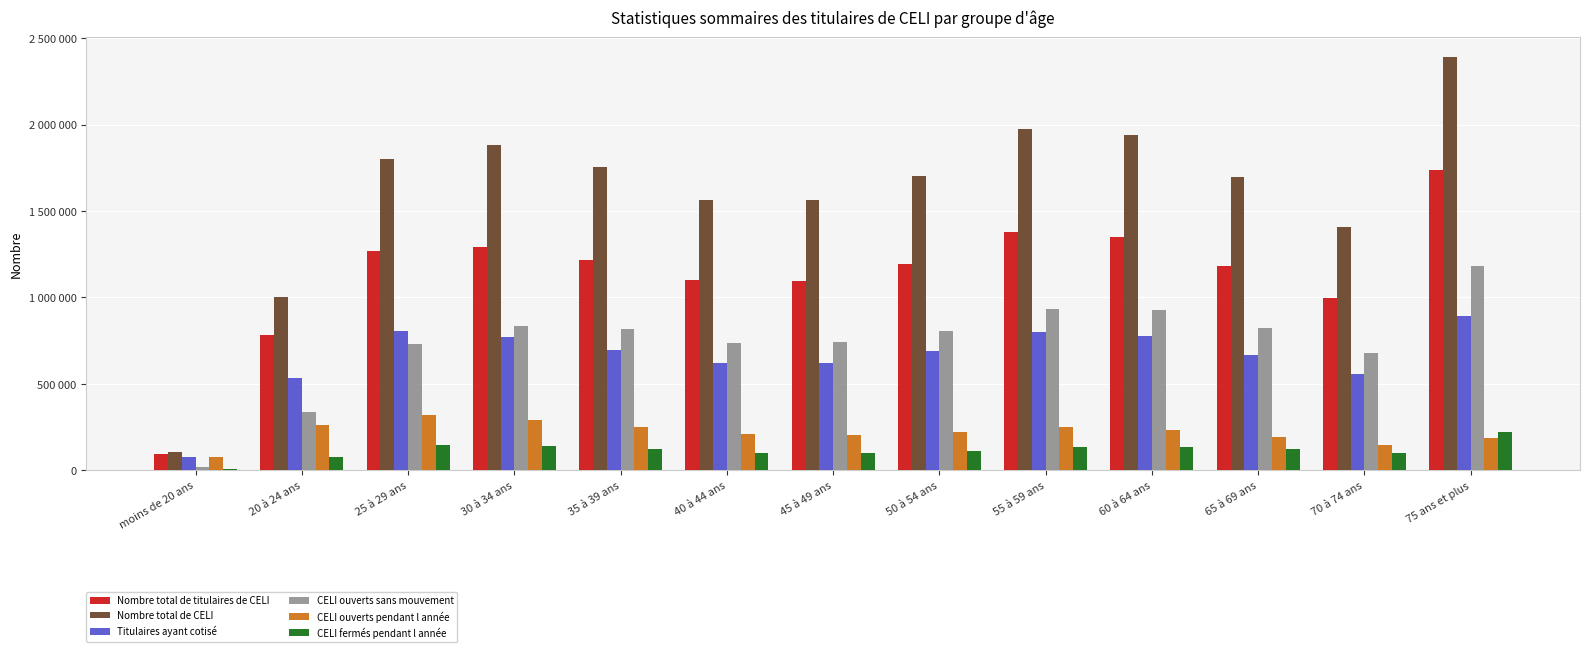

Does the chart contain stacked bars?

No